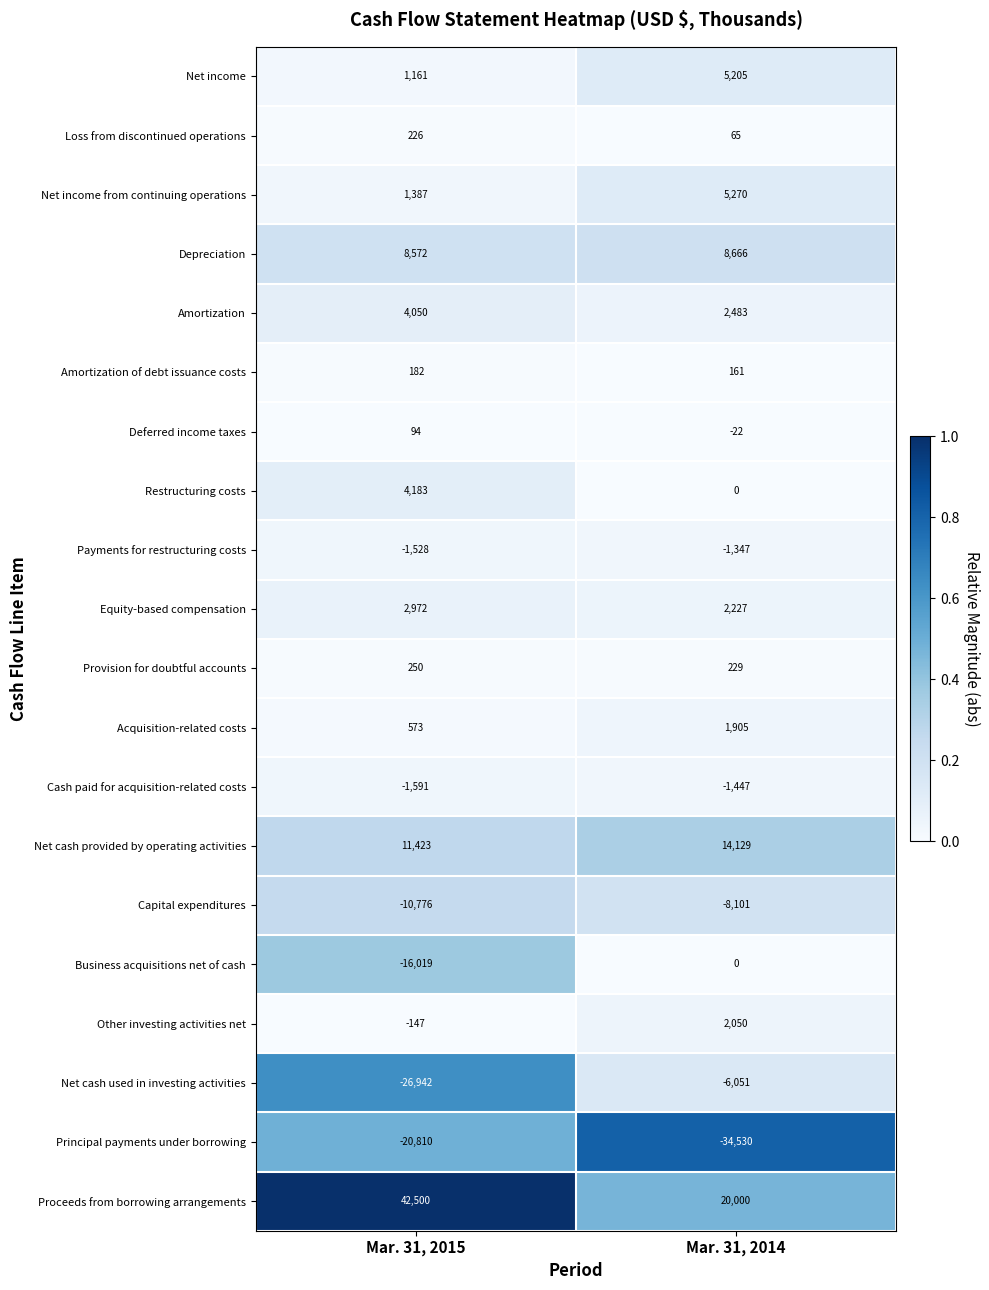

Rank the series by their maximum value, from lowest to highest.

Principal payments under borrowing, Capital expenditures, Net cash used in investing activities, Cash paid for acquisition-related costs, Payments for restructuring costs, Business acquisitions net of cash, Deferred income taxes, Amortization of debt issuance costs, Loss from discontinued operations, Provision for doubtful accounts, Acquisition-related costs, Other investing activities net, Equity-based compensation, Amortization, Restructuring costs, Net income, Net income from continuing operations, Depreciation, Net cash provided by operating activities, Proceeds from borrowing arrangements